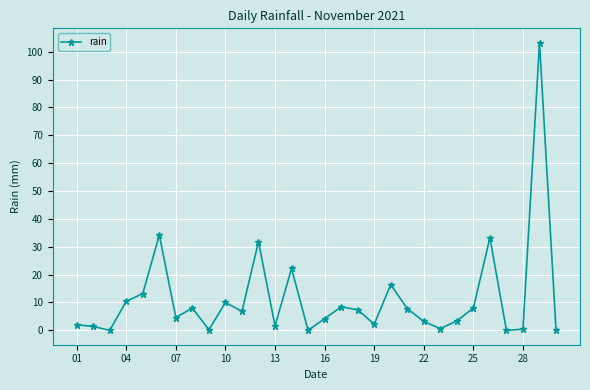

What is the value of the 26th point from the left?

33.2